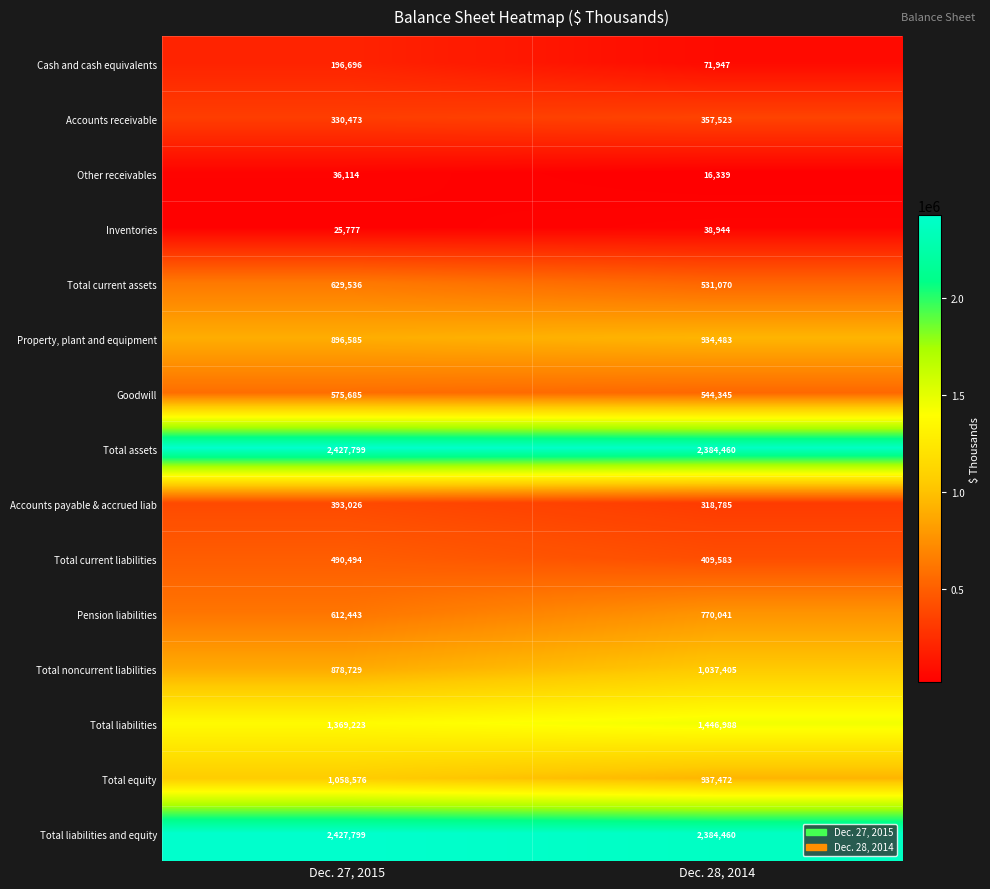

Is it true that Total liabilities equals 1446988 at Dec. 28, 2014?

True